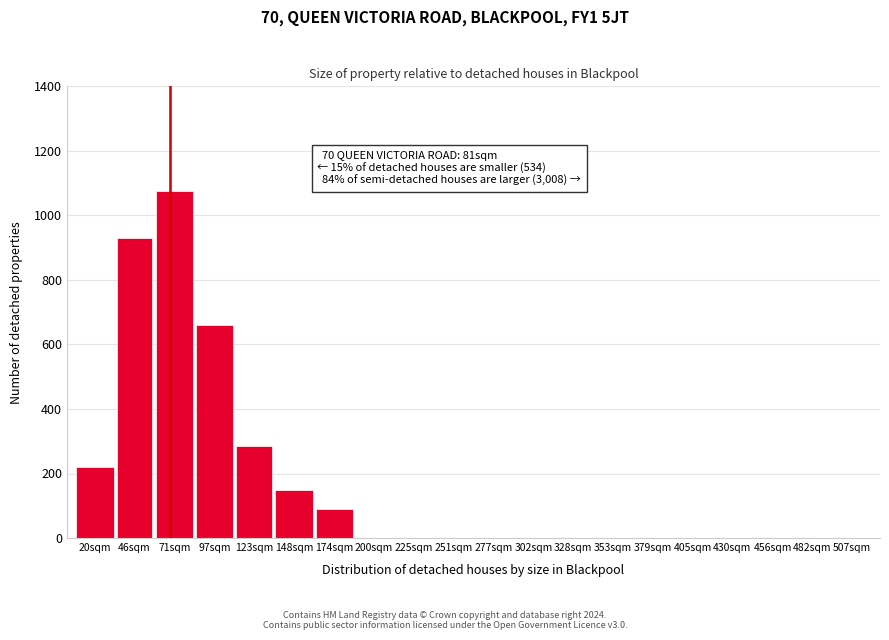

Reading left to right, list all the values displayed in this chart.

20sqm=220	46sqm=930	71sqm=1075	97sqm=660	123sqm=285	148sqm=150	174sqm=90	200sqm=0	225sqm=0	251sqm=0	277sqm=0	302sqm=0	328sqm=0	353sqm=0	379sqm=0	405sqm=0	430sqm=0	456sqm=0	482sqm=0	507sqm=0